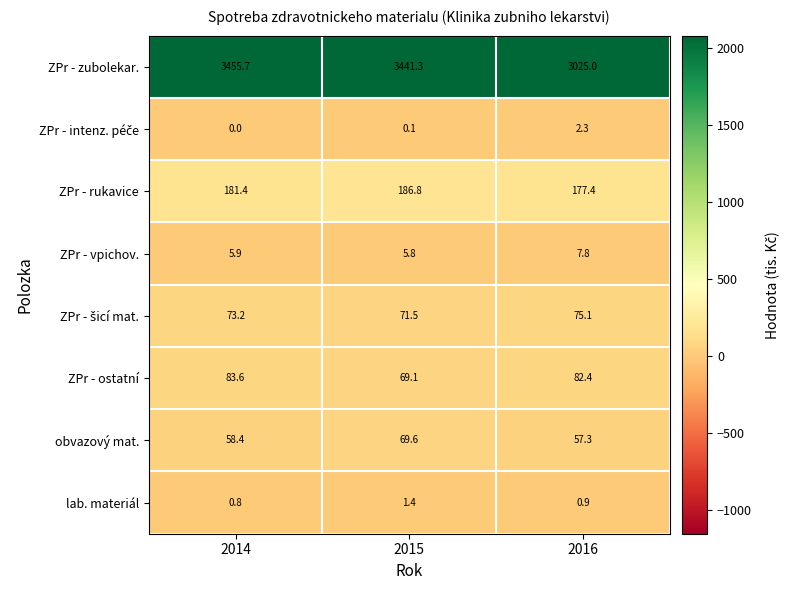

How many categories are shown in the chart?

3